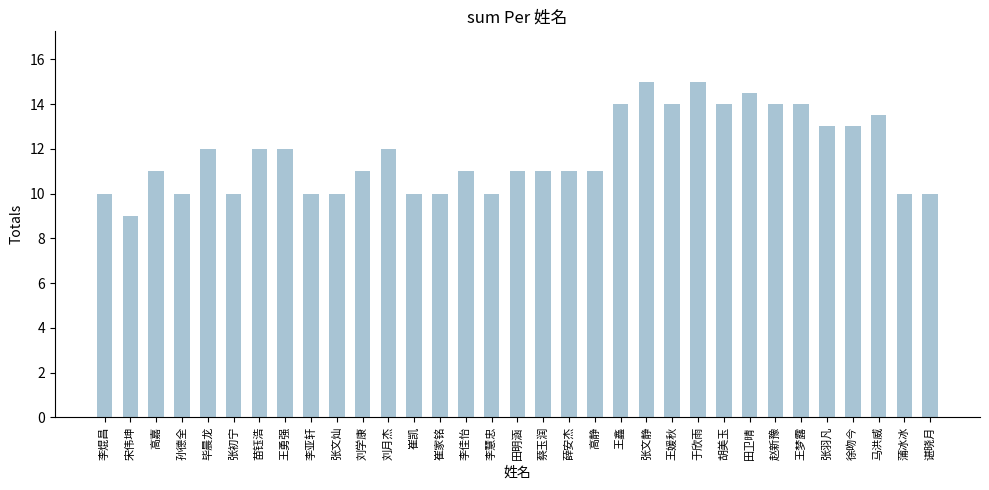

The value at 李亚轩 is 10.0. True or false?

True